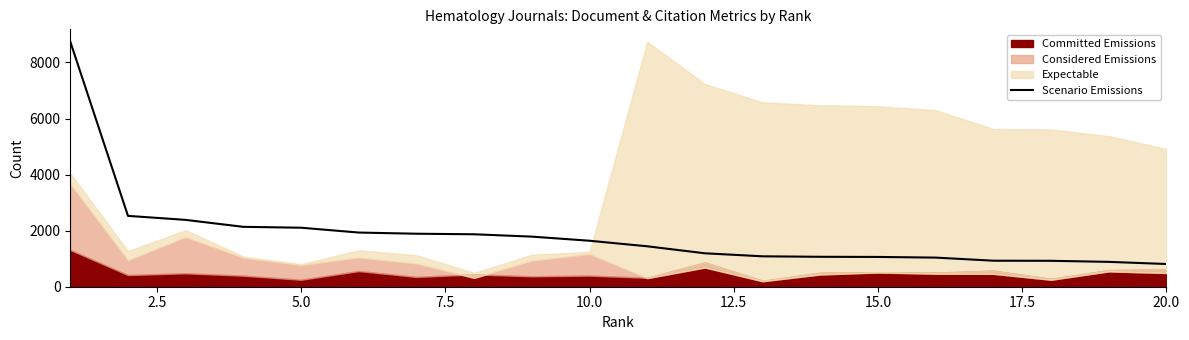

True or false: the data has more than 1 interior local peaks.

False